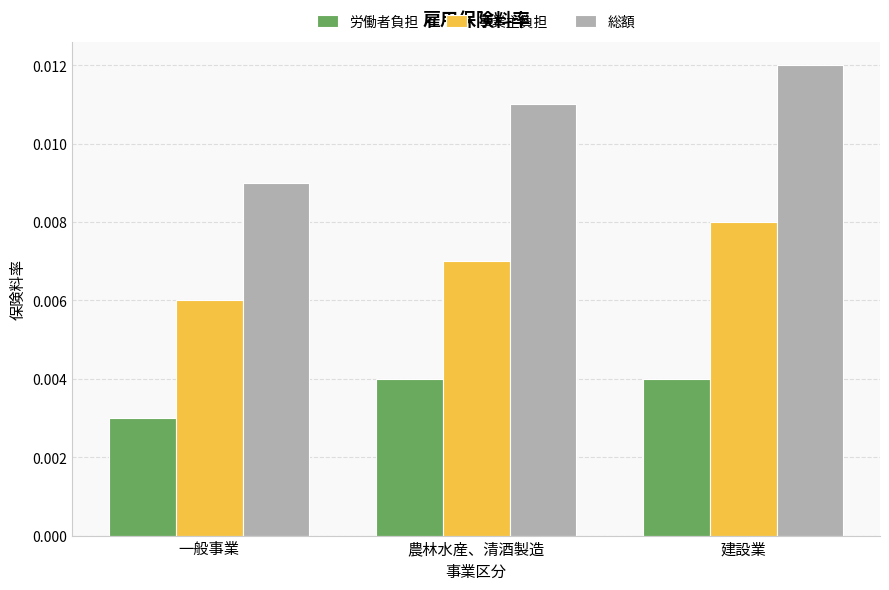

Which series has the widest spread of values?

総額